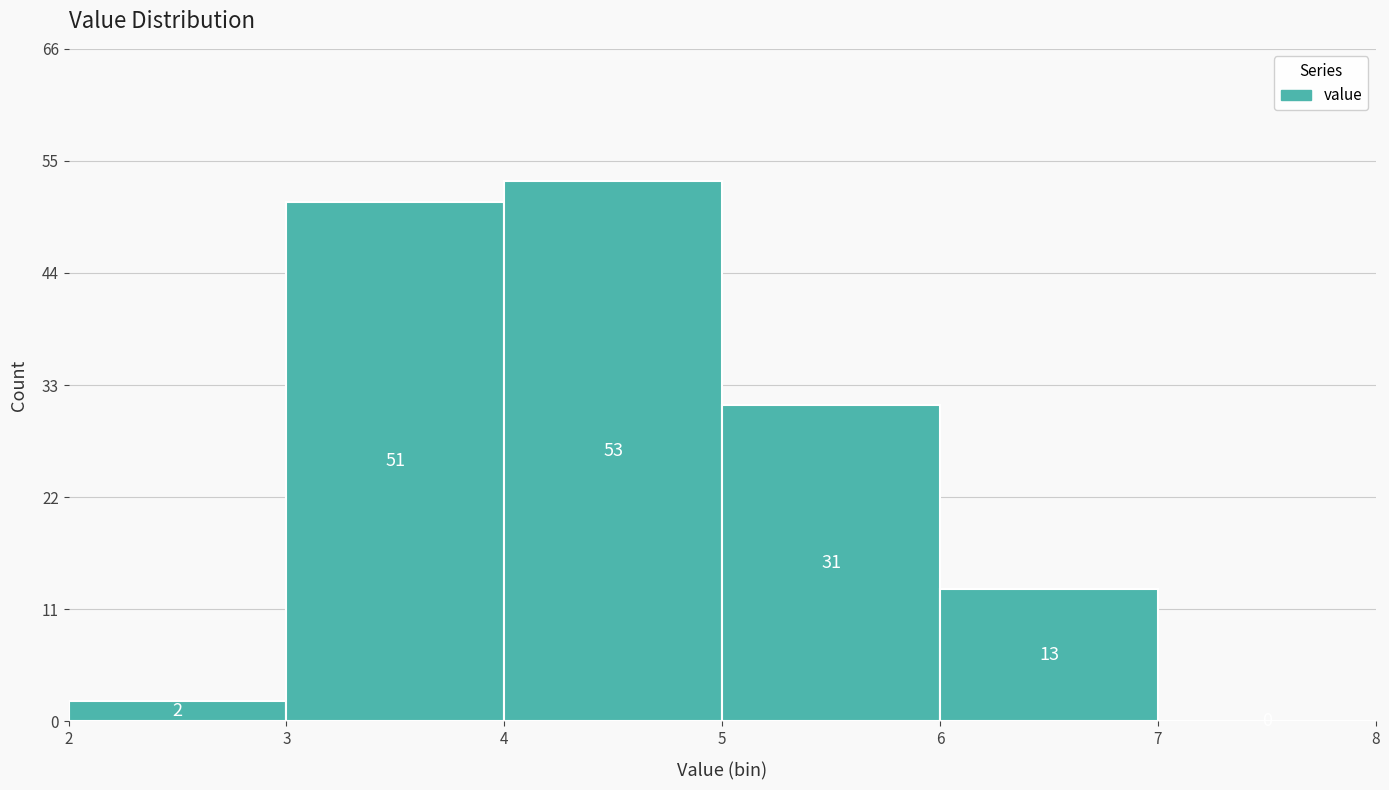

Over which range of the x-axis is the bar tallest?

4 to 5